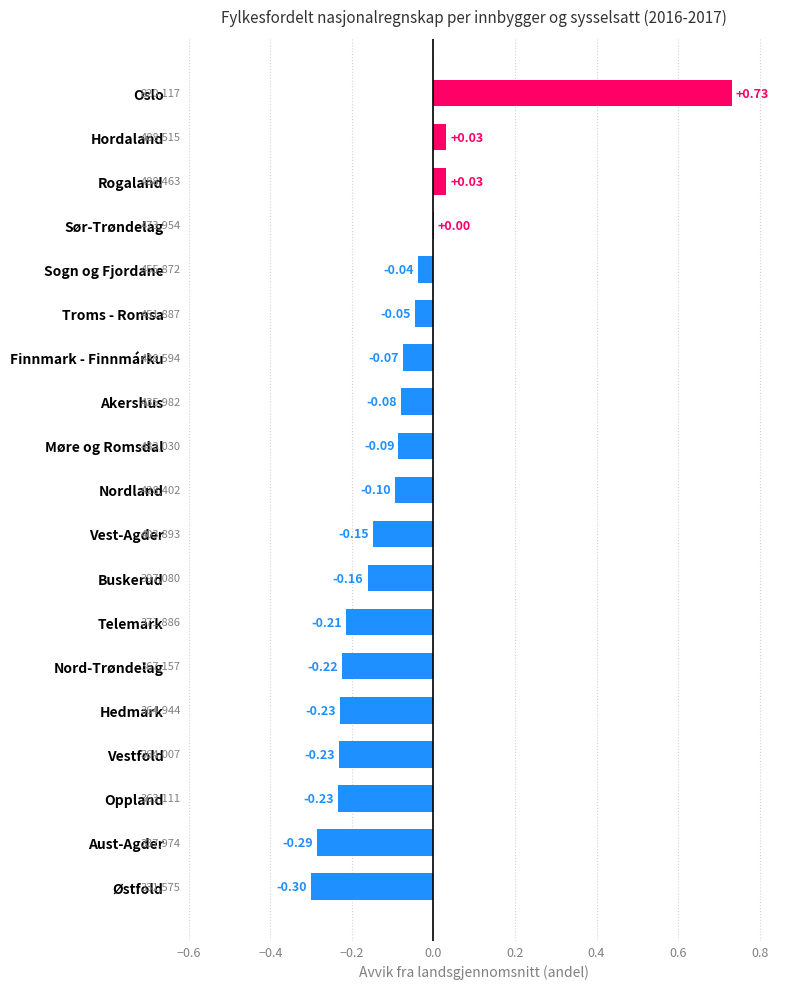

Between Aust-Agder and Hedmark, which is larger?

Hedmark